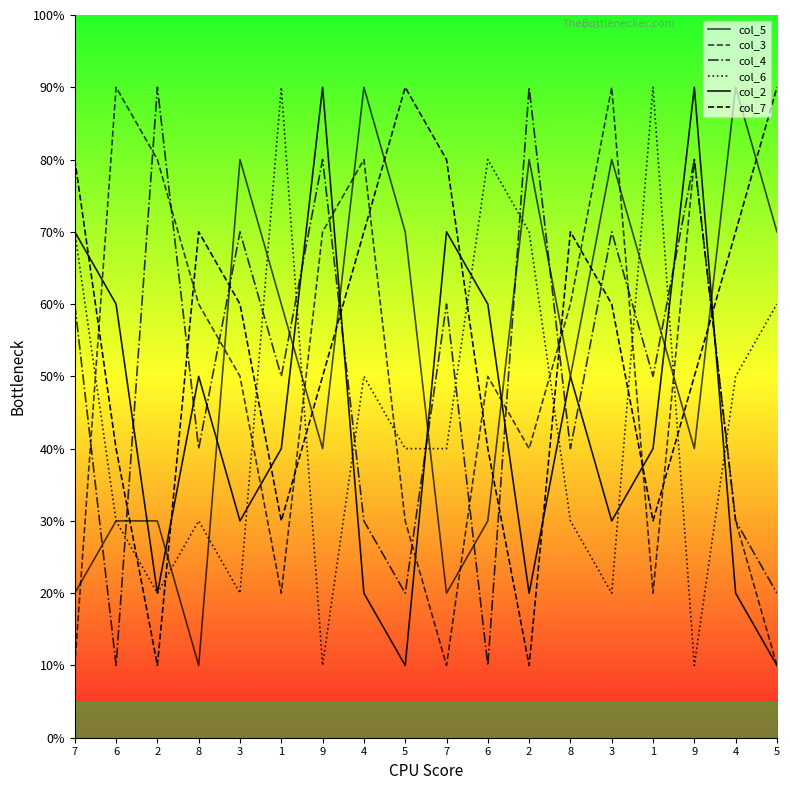

Reading left to right, extract all data points from this chart.

col_5: 7=2	6=3	2=3	8=1	3=8	1=6	9=4	4=9	5=7	7=2	6=3	2=8	8=5	3=8	1=6	9=4	4=9	5=7
col_3: 7=1	6=9	2=8	8=6	3=5	1=2	9=7	4=8	5=3	7=1	6=5	2=4	8=6	3=9	1=2	9=8	4=3	5=1
col_4: 7=6	6=1	2=9	8=4	3=7	1=5	9=8	4=3	5=2	7=6	6=1	2=9	8=4	3=7	1=5	9=8	4=3	5=2
col_6: 7=7	6=3	2=2	8=3	3=2	1=9	9=1	4=5	5=4	7=4	6=8	2=7	8=3	3=2	1=9	9=1	4=5	5=6
col_2: 7=7	6=6	2=2	8=5	3=3	1=4	9=9	4=2	5=1	7=7	6=6	2=2	8=5	3=3	1=4	9=9	4=2	5=1
col_7: 7=8	6=4	2=1	8=7	3=6	1=3	9=5	4=7	5=9	7=8	6=4	2=1	8=7	3=6	1=3	9=5	4=7	5=9